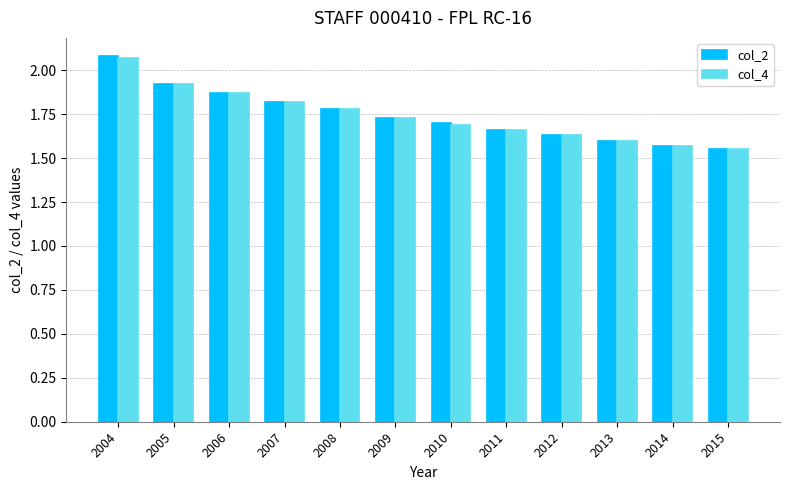

Rank the categories by col_4 value from highest to lowest.

2004, 2005, 2006, 2007, 2008, 2009, 2010, 2011, 2012, 2013, 2014, 2015